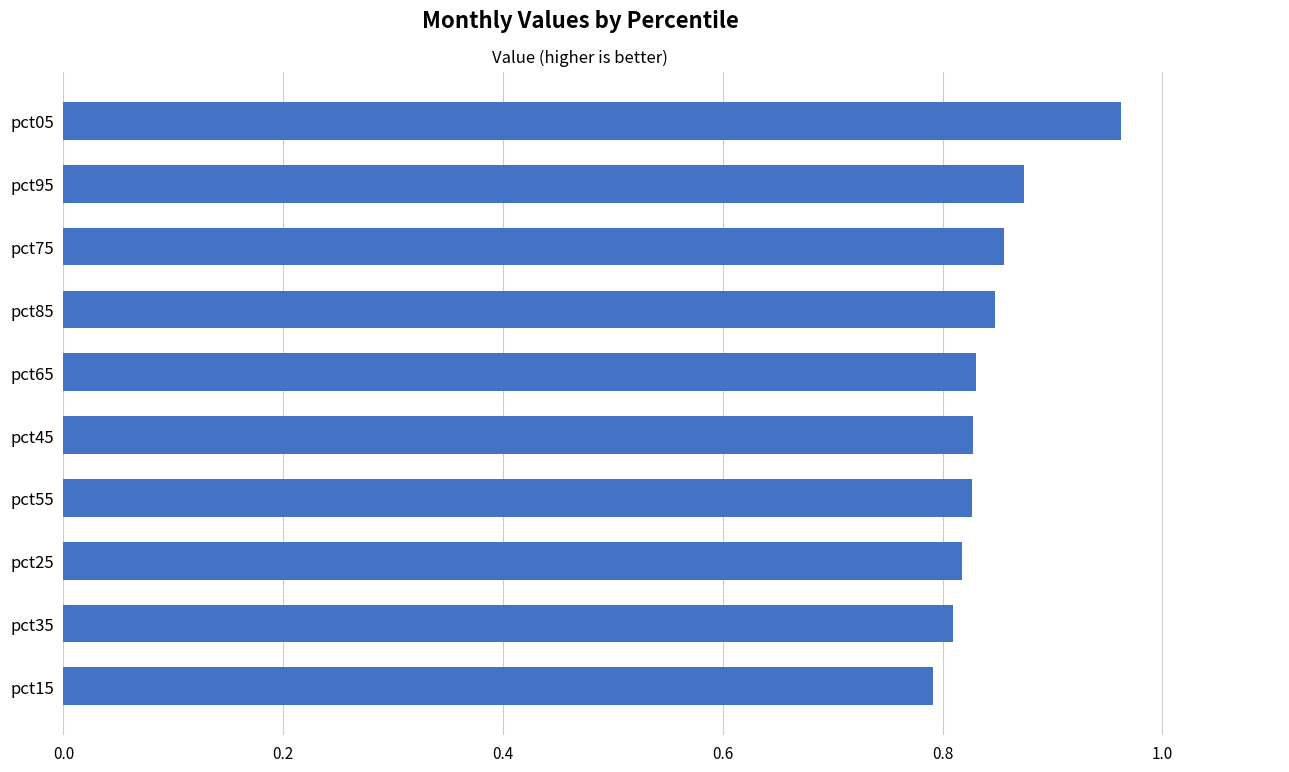

How many values are between 0 and 1?

10